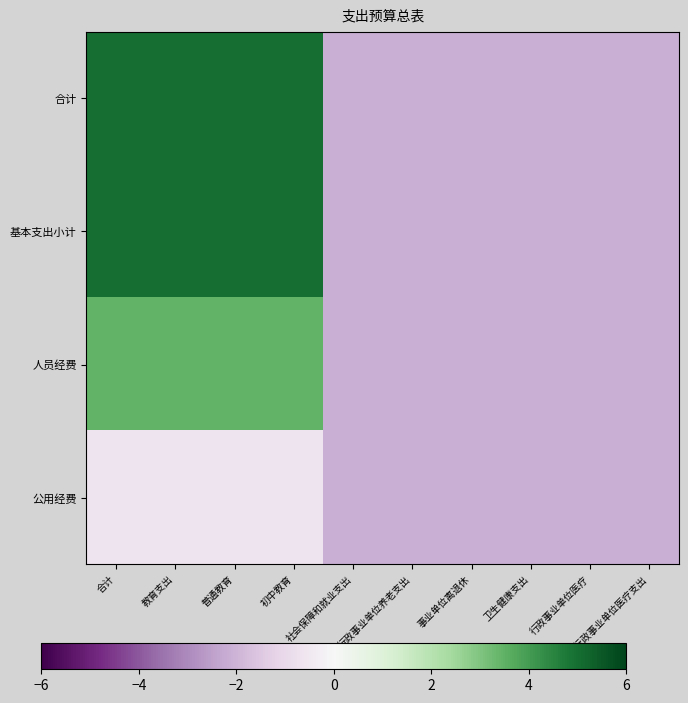

List the series in order of their peak value, lowest first.

公用经费, 人员经费, 合计, 基本支出小计